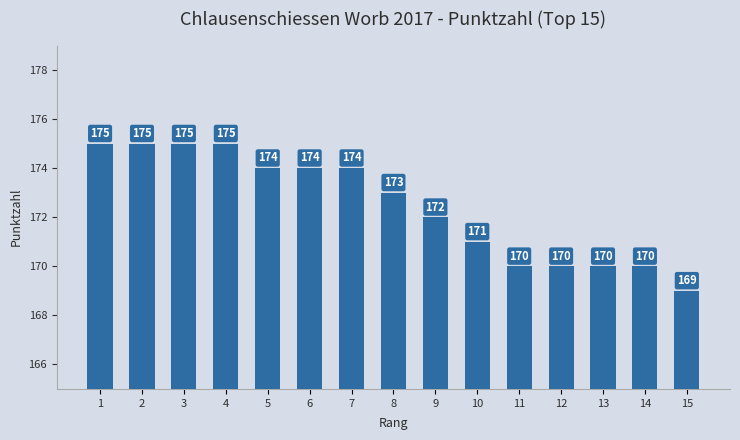

What is the ratio of the value at 15 to the value at 2?

1.0